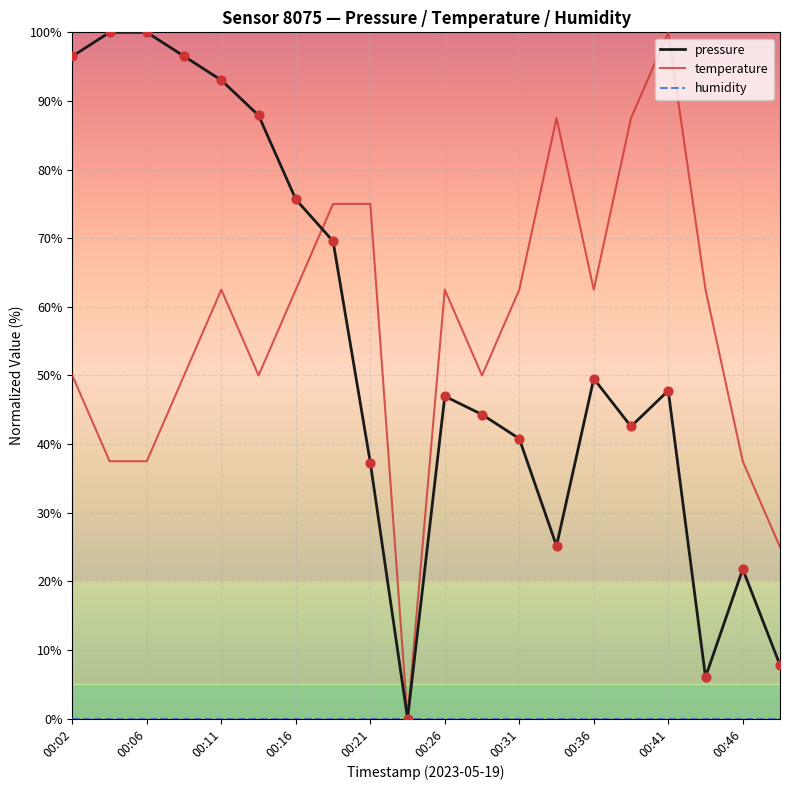

What is the maximum value shown in the chart?

100.0